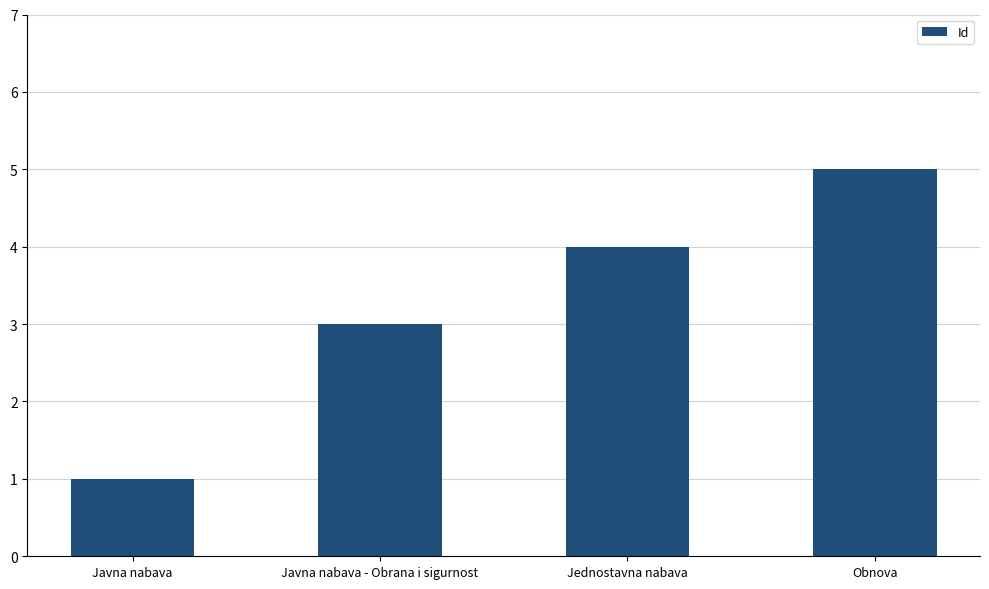

How many series are shown in this chart?

1